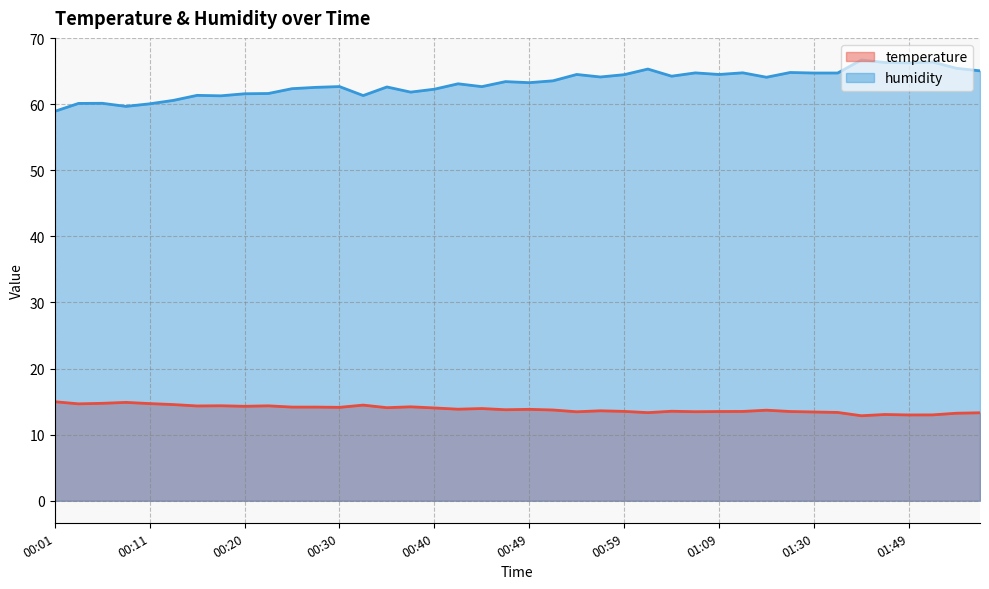

Reading left to right, what are all the values shown in this chart?

temperature: 00:01=15.0	00:03=14.7	00:06=14.7	00:08=14.9	00:11=14.7	00:13=14.6	00:15=14.3	00:18=14.4	00:20=14.3	00:23=14.4	00:25=14.2	00:27=14.2	00:30=14.1	00:32=14.5	00:35=14.1	00:37=14.2	00:40=14.0	00:42=13.8	00:44=13.9	00:47=13.8	00:49=13.8	00:52=13.7	00:54=13.5	00:57=13.6	00:59=13.5	01:01=13.3	01:04=13.5	01:06=13.5	01:09=13.5	01:15=13.5	01:20=13.7	01:28=13.5	01:30=13.4	01:33=13.4	01:41=12.9	01:46=13.1	01:49=13.0	01:52=13.0	01:54=13.2	01:57=13.3
humidity: 00:01=58.9	00:03=60.1	00:06=60.1	00:08=59.7	00:11=60.1	00:13=60.6	00:15=61.3	00:18=61.3	00:20=61.6	00:23=61.6	00:25=62.4	00:27=62.5	00:30=62.7	00:32=61.3	00:35=62.6	00:37=61.8	00:40=62.3	00:42=63.1	00:44=62.7	00:47=63.4	00:49=63.3	00:52=63.5	00:54=64.5	00:57=64.1	00:59=64.5	01:01=65.3	01:04=64.2	01:06=64.7	01:09=64.5	01:15=64.8	01:20=64.1	01:28=64.8	01:30=64.7	01:33=64.7	01:41=66.7	01:46=66.3	01:49=66.3	01:52=66.4	01:54=65.4	01:57=65.0